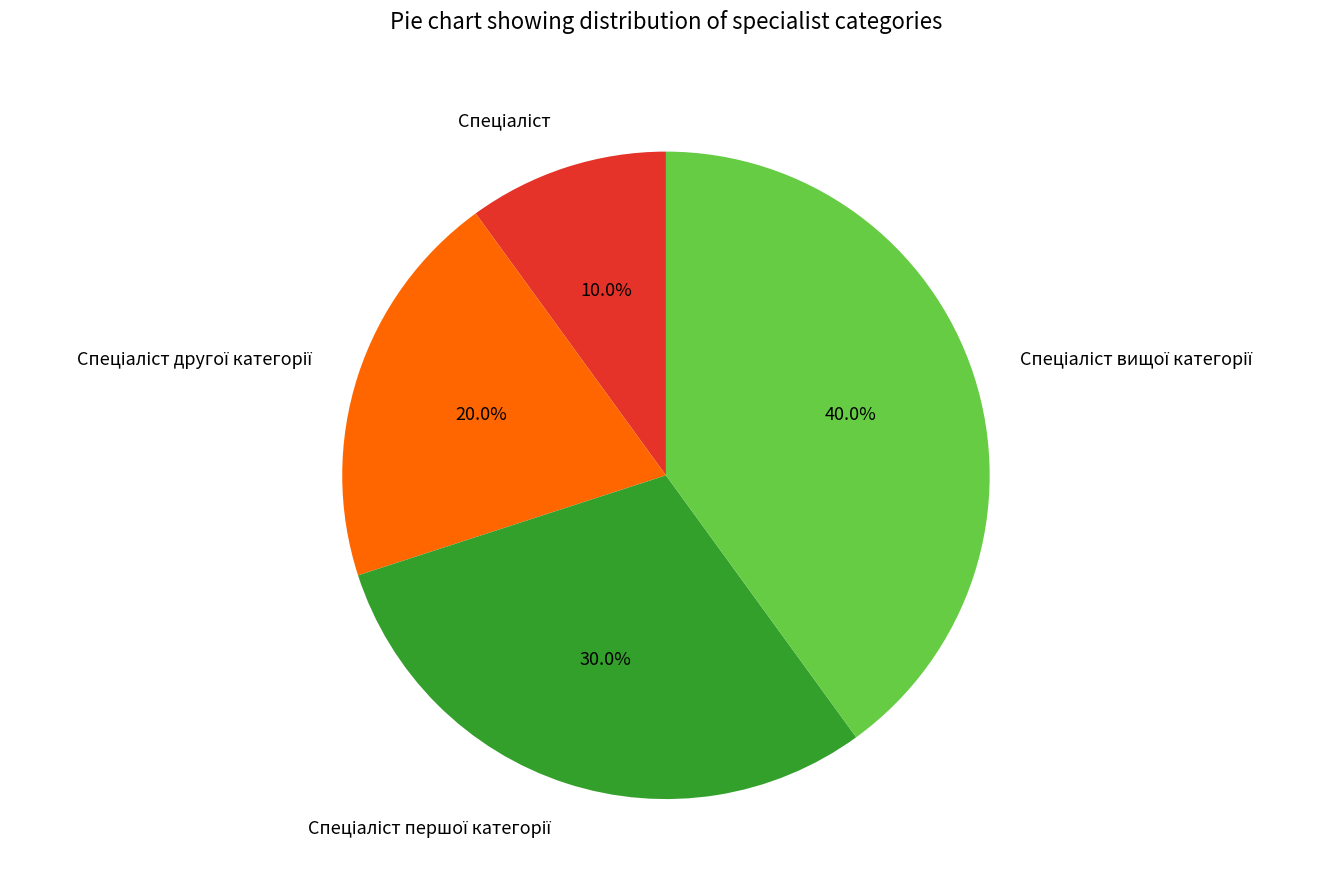

Is there a majority slice in this chart?

No